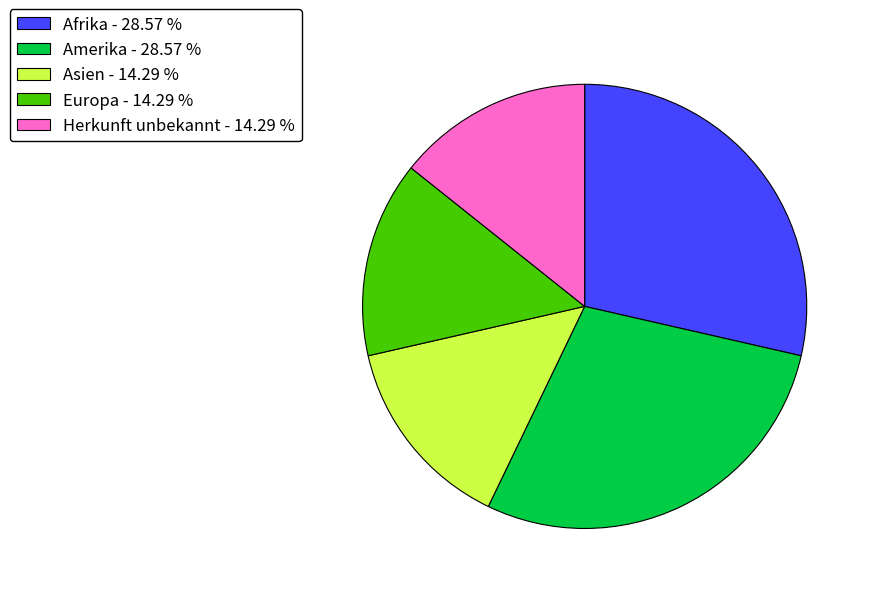

Do Europa - 14.29 % and Afrika - 28.57 % together represent more than half of the pie?

No